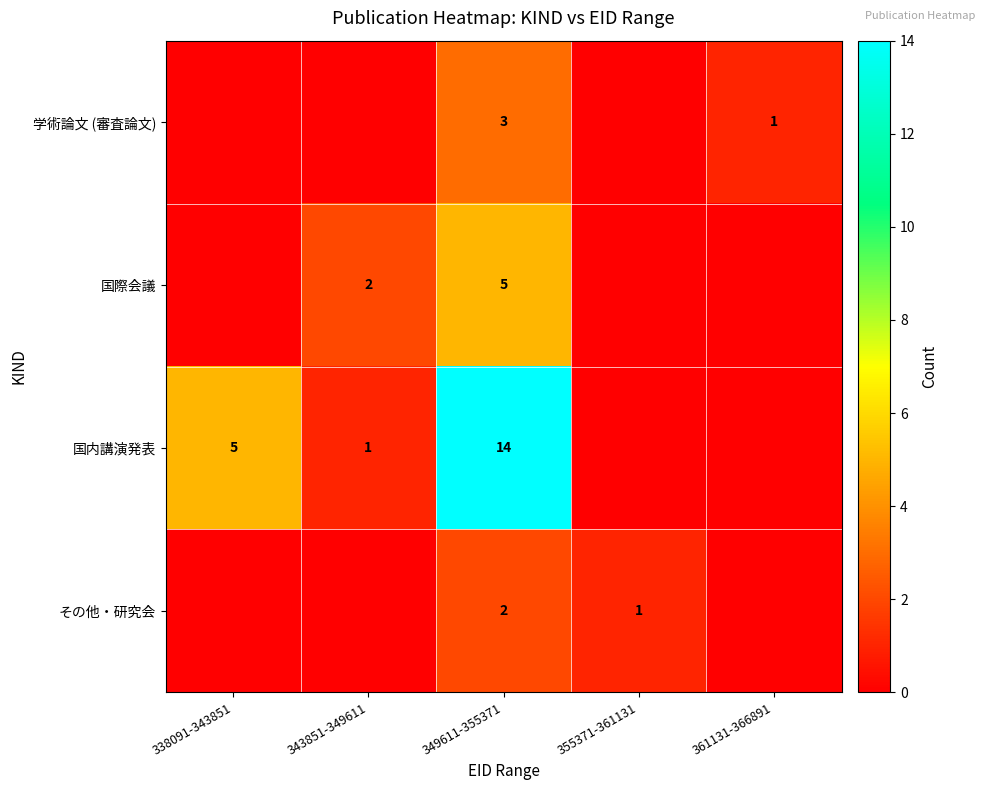

What is the difference between the highest and lowest values at 349611-355371?

12